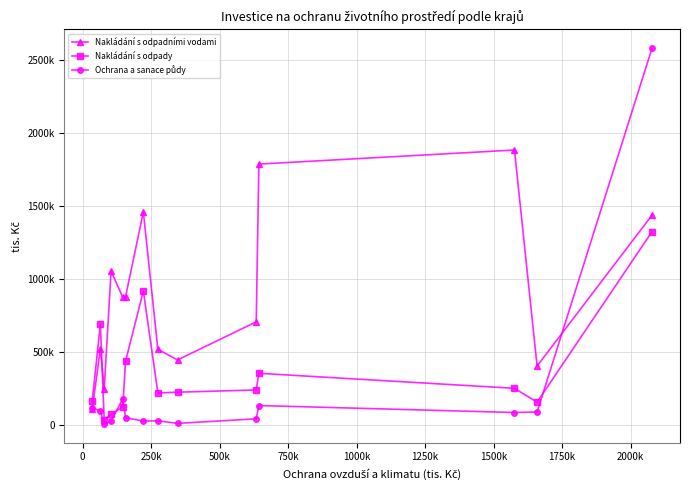

What is the minimum value shown in the chart?

5132